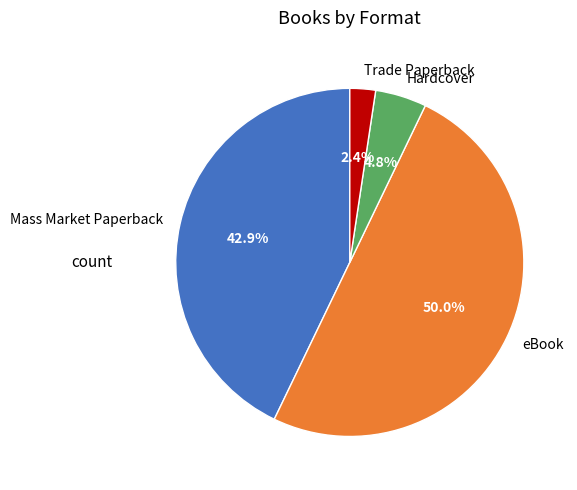

How many slices are in this pie chart?

4